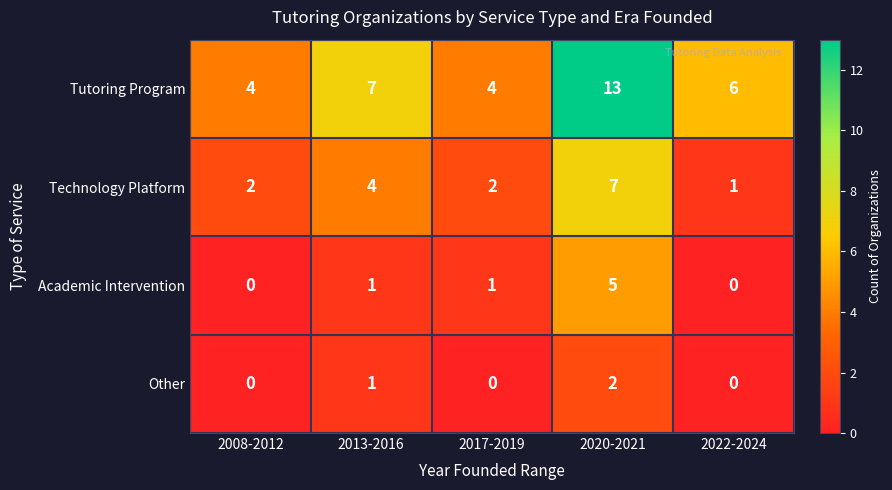

The Other series shows 1 at 2022-2024. True or false?

False